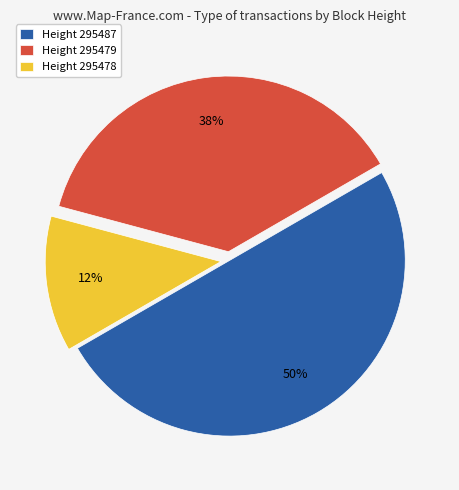

Rank the categories by value from lowest to highest.

Height 295478, Height 295479, Height 295487